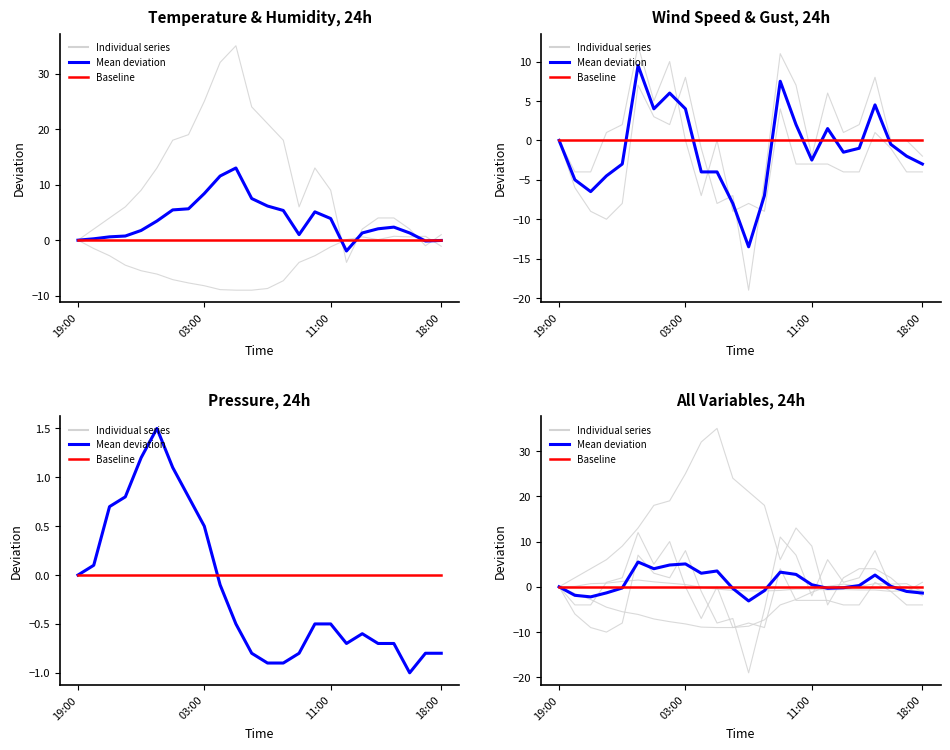

How many values in the Mean deviation series exceed 0?

12